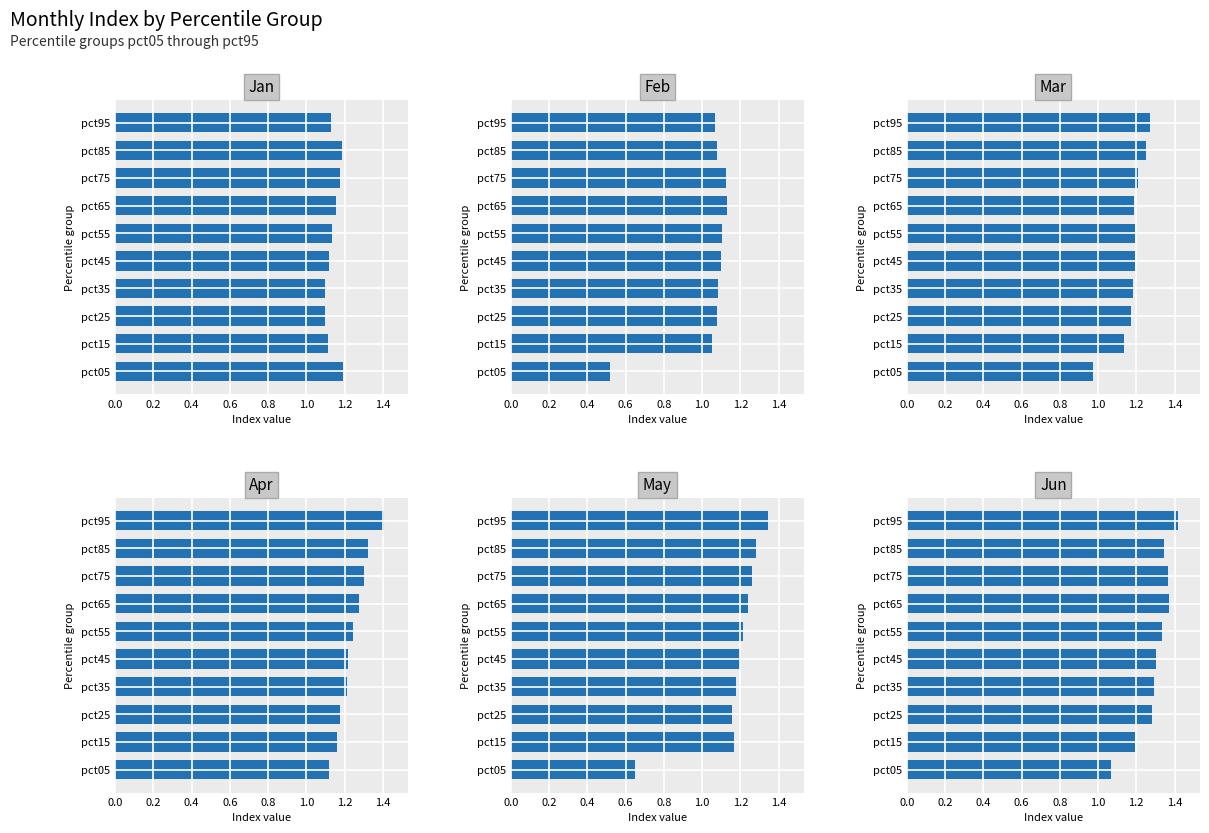

How many Jun values are between 1 and 2?

10